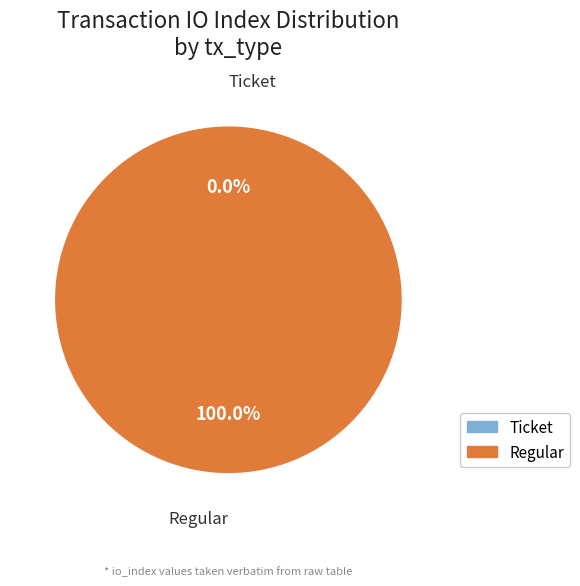

To the nearest percent, what is the difference between the Regular (io_index=11) and Ticket (io_index=0) slice percentages?

100%